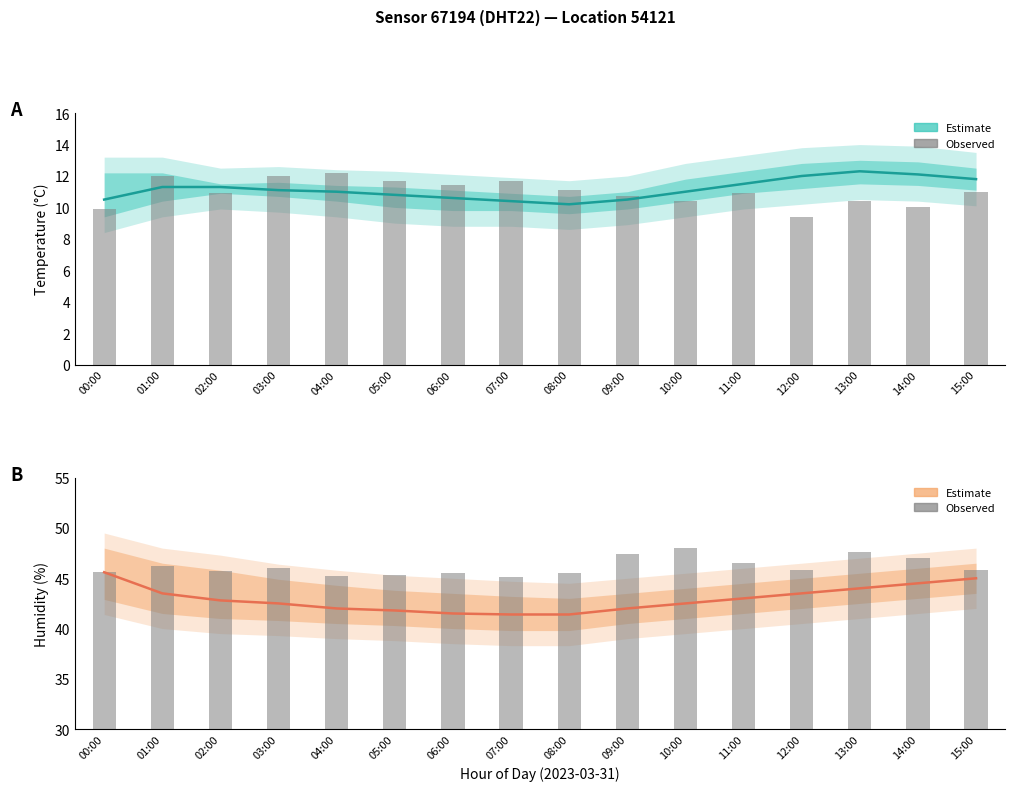

What is the spread (max minus min) of values at 13:00?

37.2